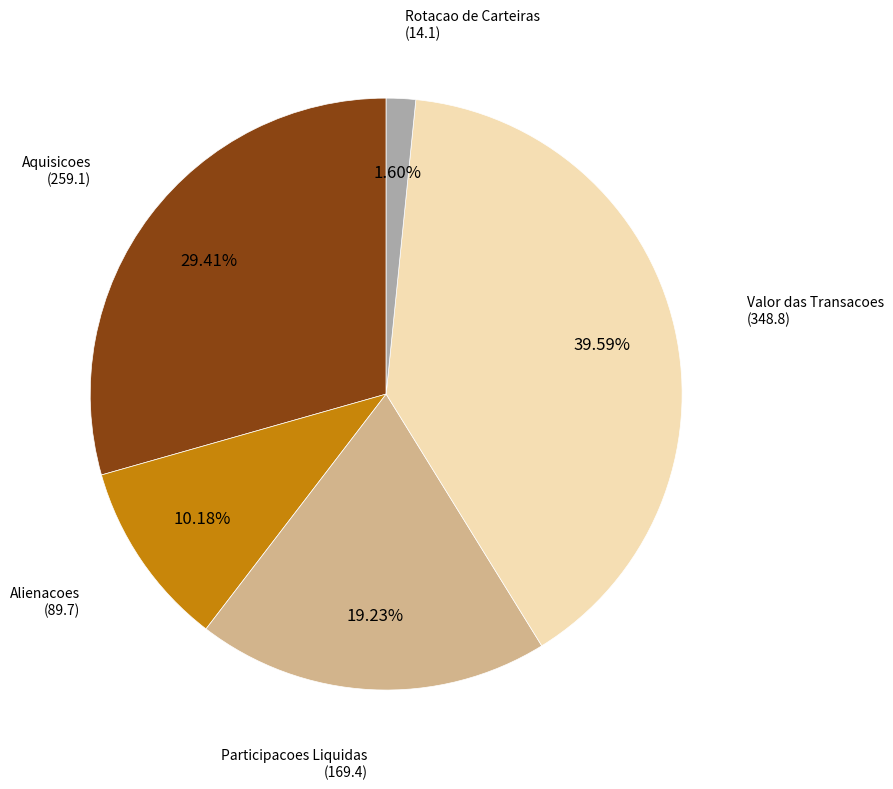

To the nearest percent, what portion does Participacoes Liquidas represent?

19%